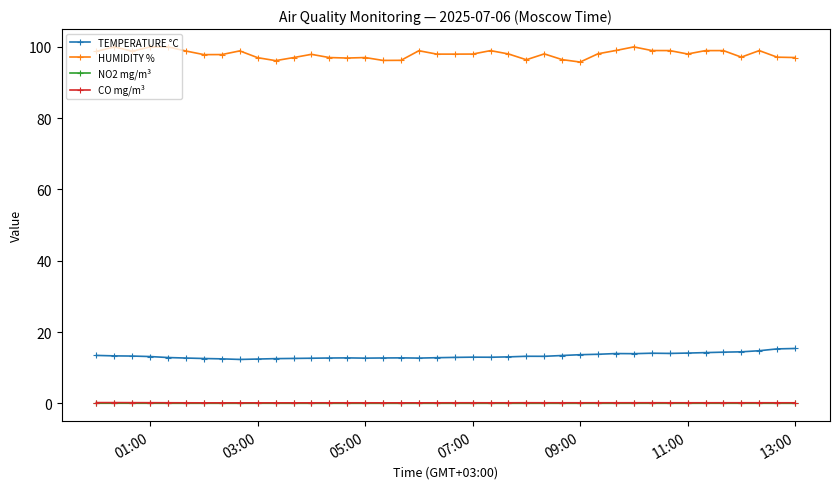

True or false: CO mg/m³ has more than 0 interior local peaks.

True